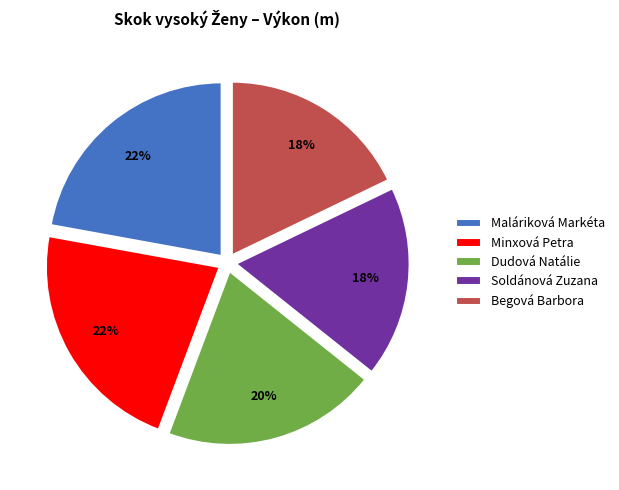

Does Soldánová Zuzana account for over 50% of the chart?

No